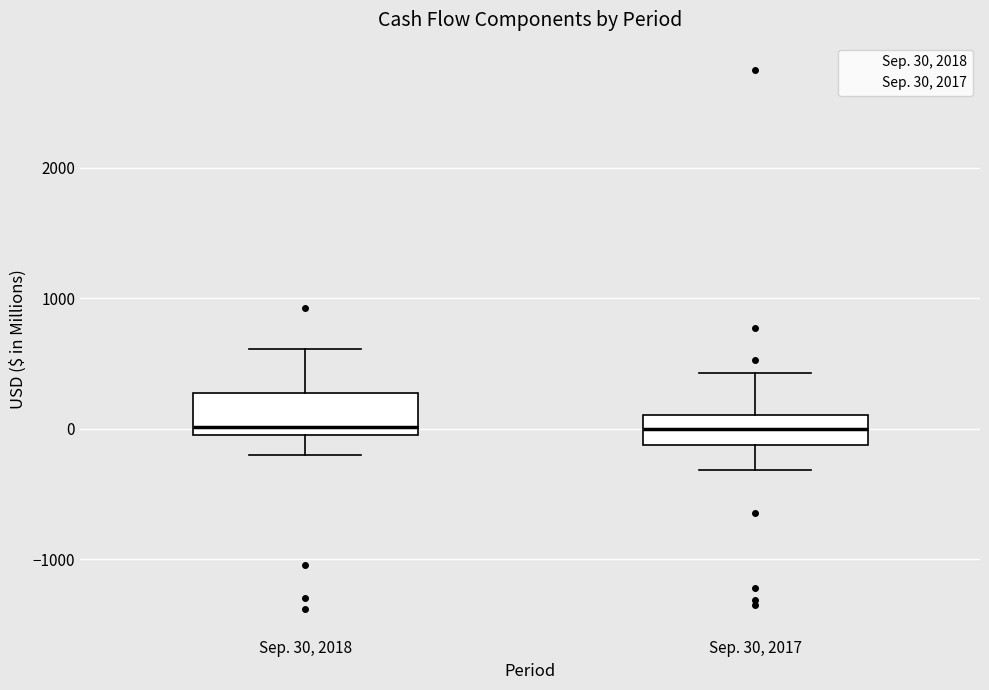

Reading left to right, transcribe this box plot: for each box, give where its median line is, the range the box spans, and where its two whiskers end, as read against the y-axis. The values are not printed on the chart, so give them approximately, as read against the axis.

Sep. 30, 2018: median 0 (just above the box's lower edge), box 0 to 300, whiskers -200 to 600
Sep. 30, 2017: median 0, box -100 to 100, whiskers -300 to 400